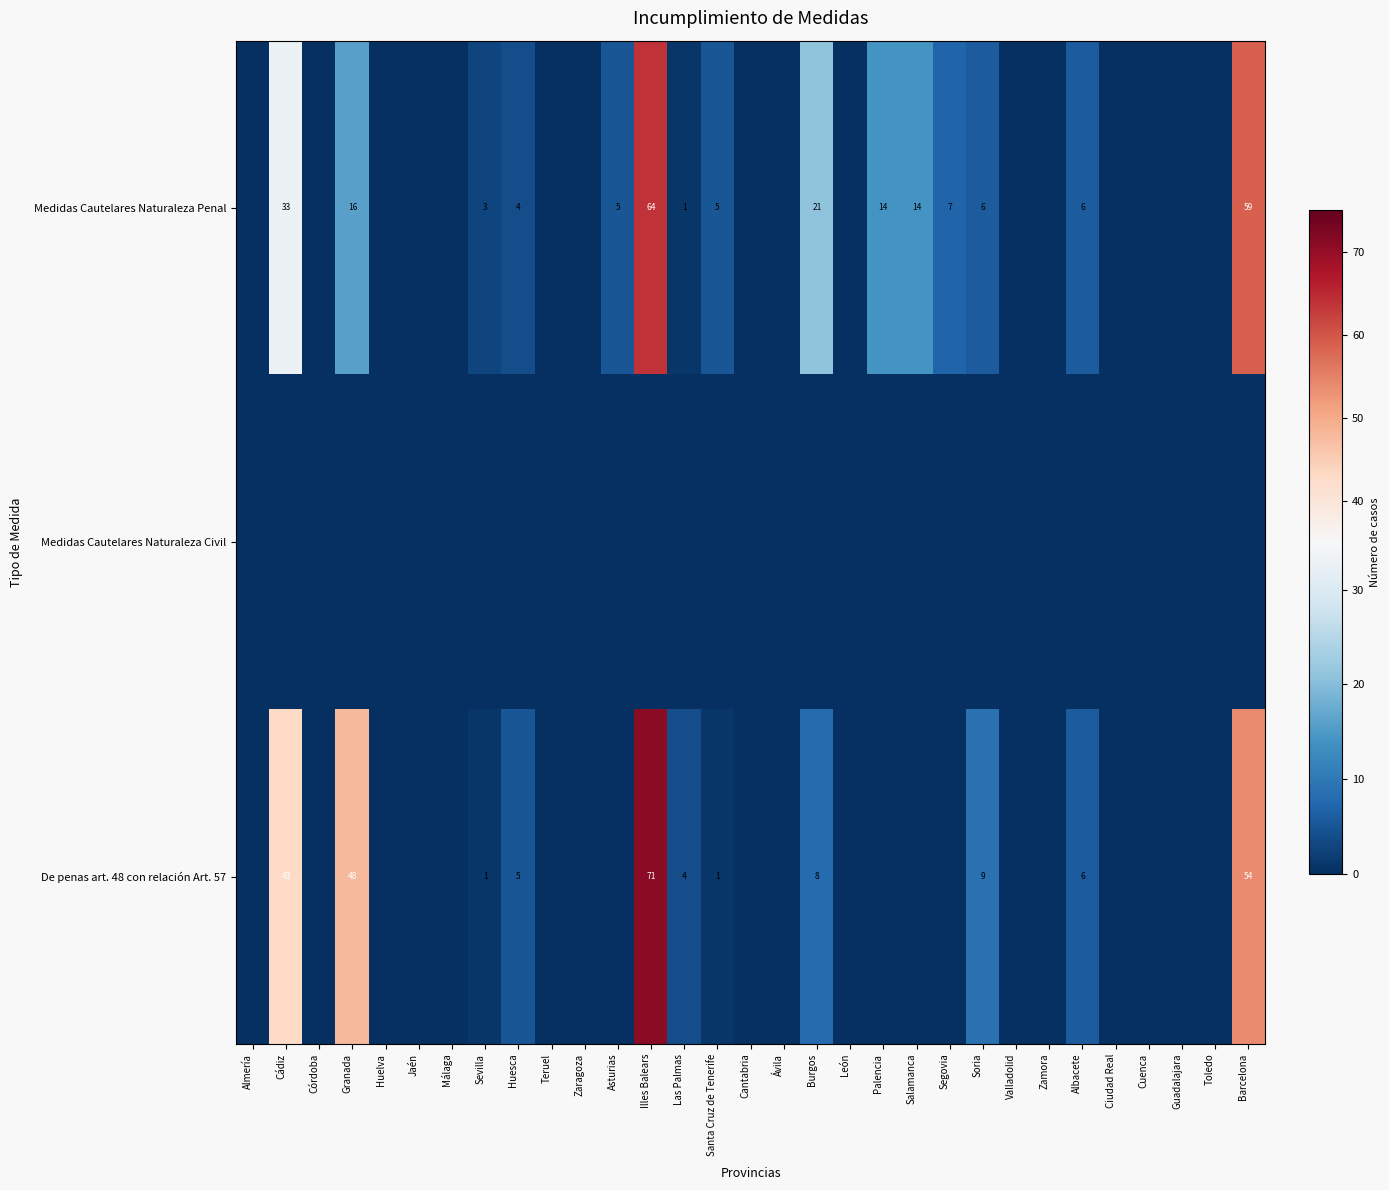

True or false: Medidas Cautelares Naturaleza Penal has a value of 5 at Asturias.

True